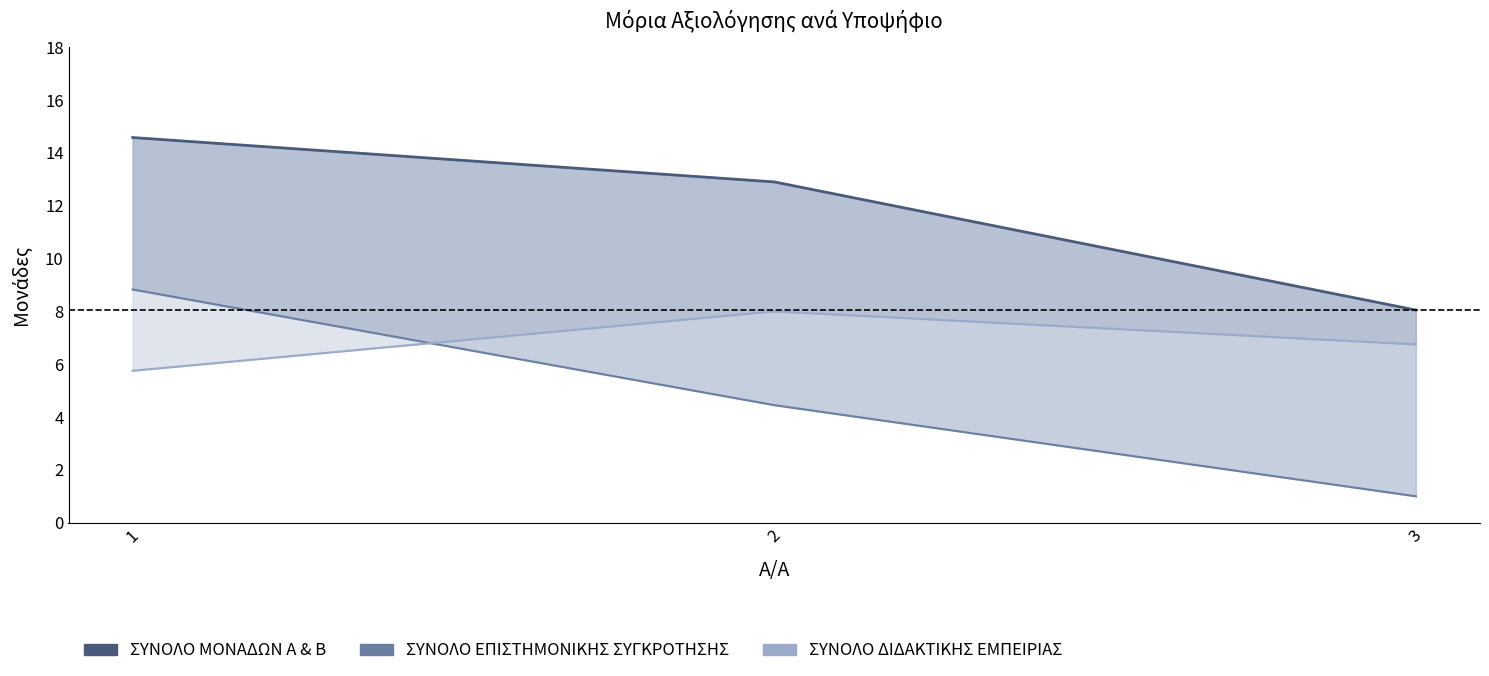

Is the value of ΣΥΝΟΛΟ ΔΙΔΑΚΤΙΚΗΣ ΕΜΠΕΙΡΙΑΣ at 2 greater than the value of ΣΥΝΟΛΟ ΜΟΝΑΔΩΝ Α & Β at 3?

No